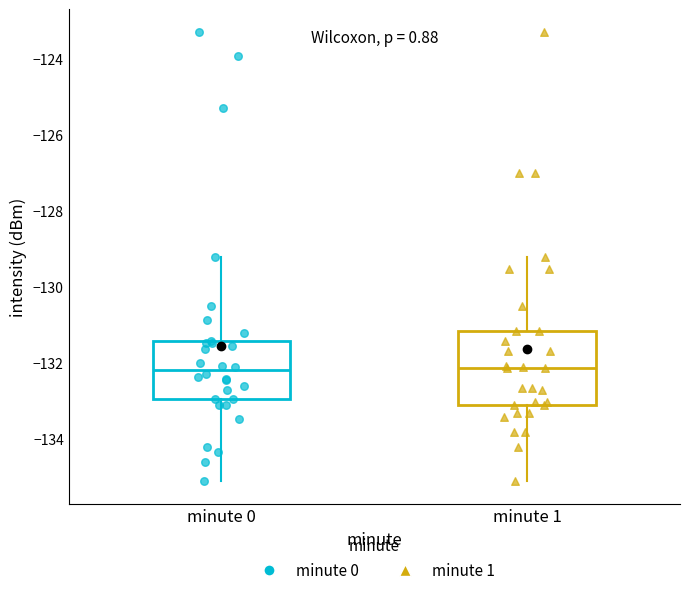

Where does the median line of the box for minute 0 sit on the y-axis? The values are not printed on the chart, so give them approximately, as read against the axis.

-132.2